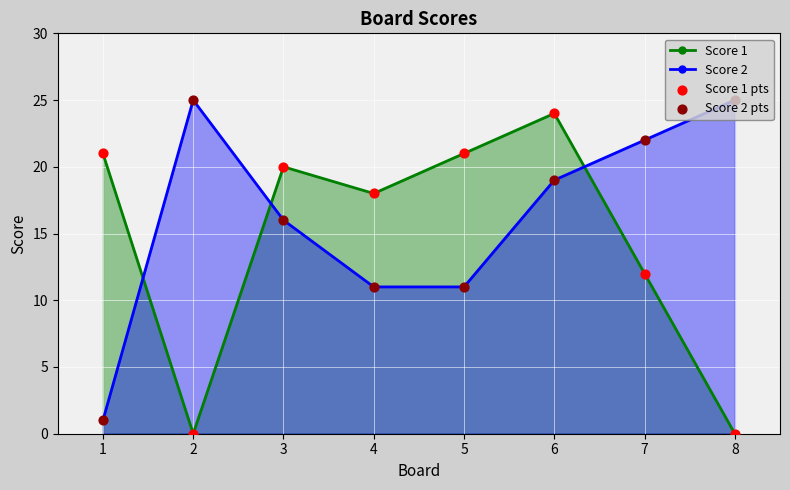

What is the total value across all series at 6?

43